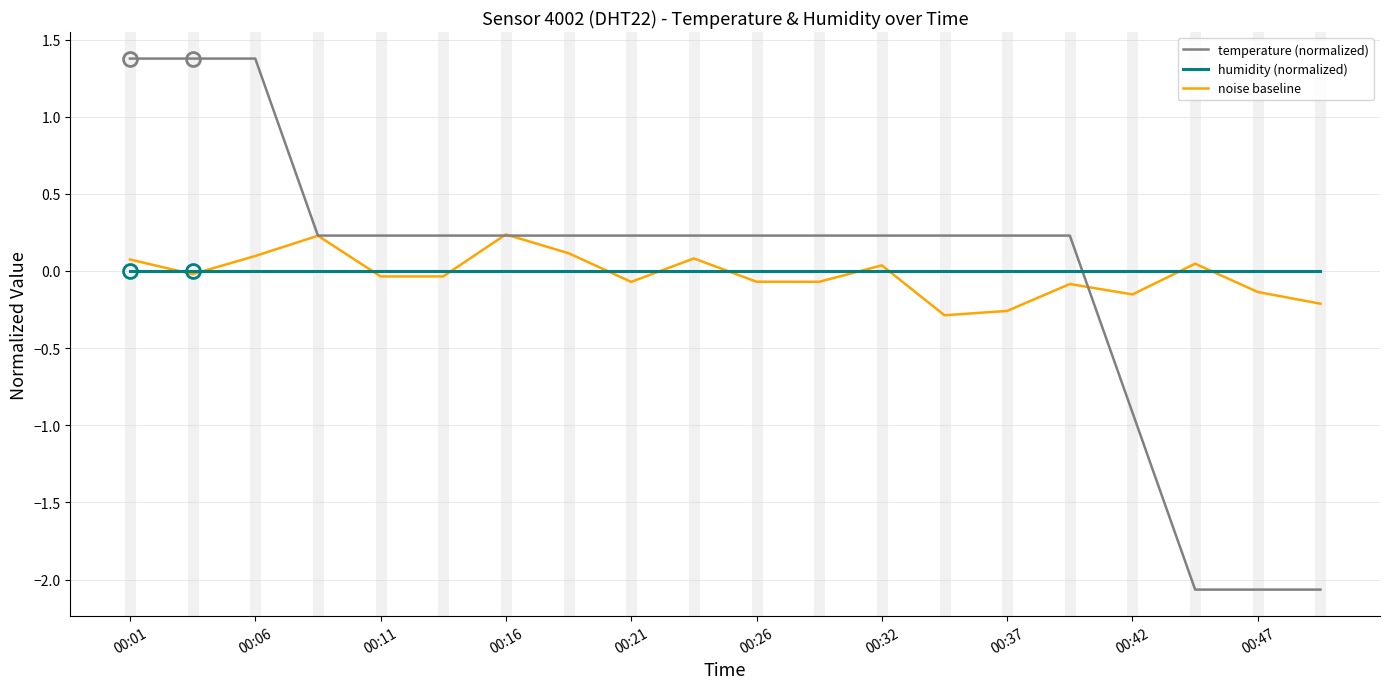

True or false: temperature (normalized) and humidity (normalized) cross at least once.

True